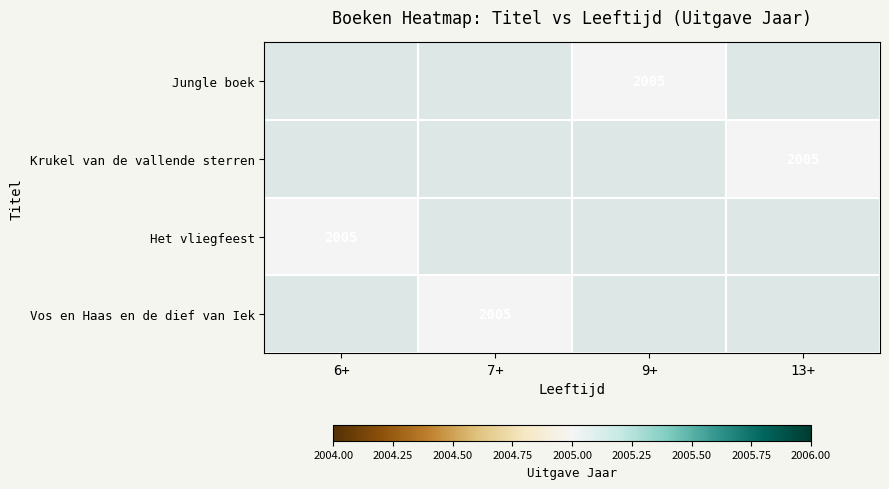

Between 6+ and 9+, which is larger?

9+